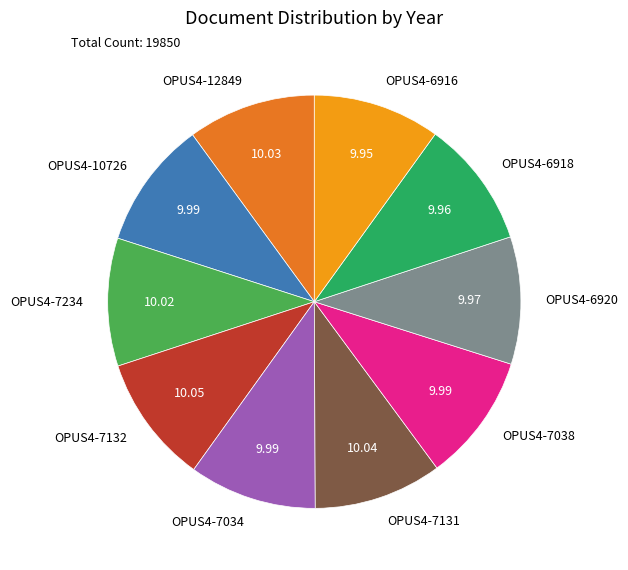

Is there a majority slice in this chart?

No